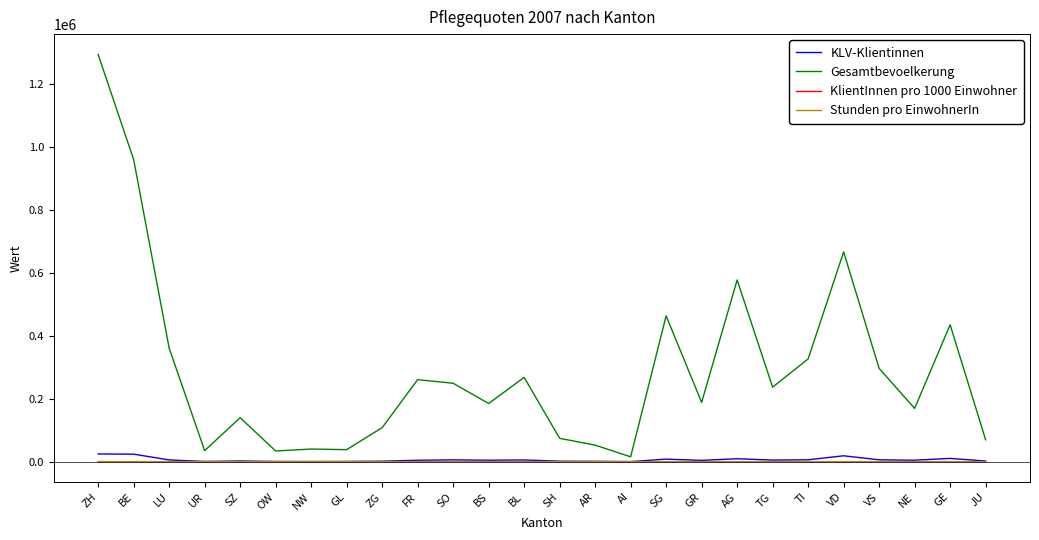

The value of Gesamtbevoelkerung at FR is 260849.0. True or false?

True